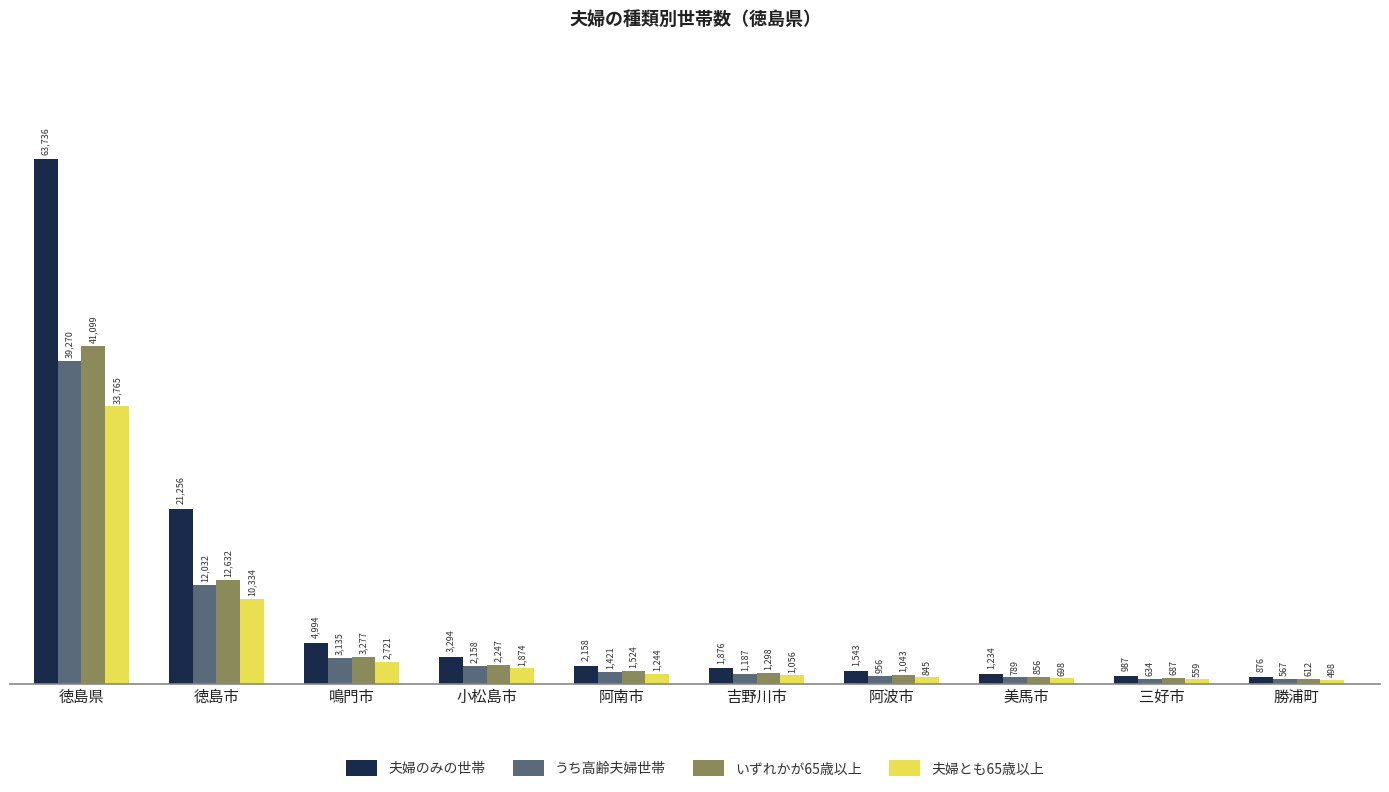

What is the minimum value for いずれかが65歳以上?

612